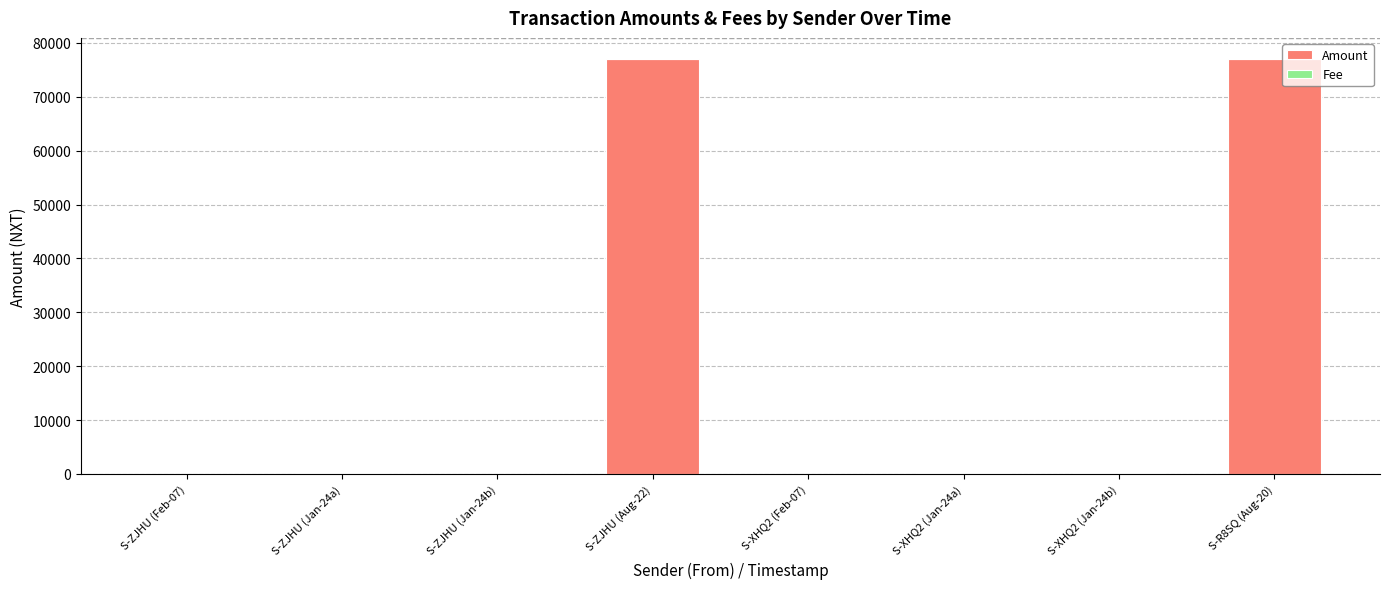

What is the sum of all Amount values?

154656.3